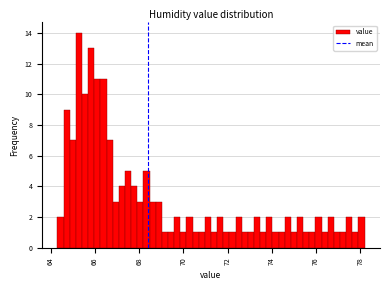

Around what value on the x-axis is the tallest bar? Give the approximate position of its centre, as read against the axis.

65.2